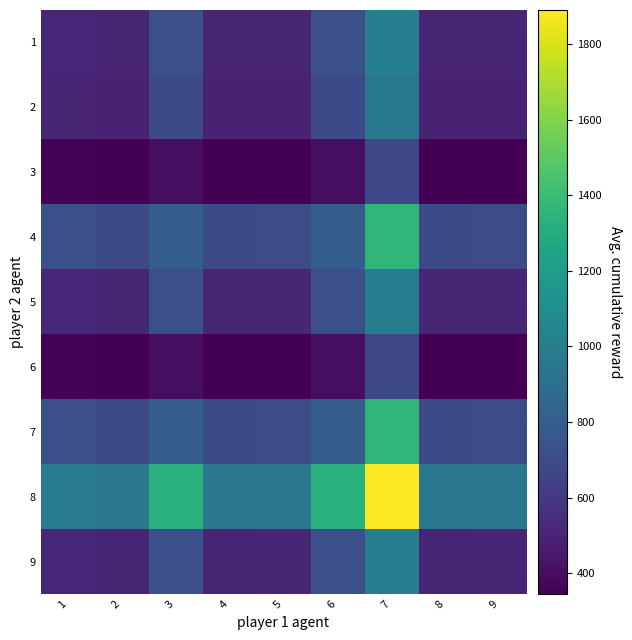

Reading left to right, list all the values displayed in this chart.

1: 1=523.6	2=508.5	3=724.8	4=507.0	5=511.2	6=724.8	7=1002.8	8=509.5	9=512.0
2: 1=508.4	2=493.2	3=694.2	4=491.8	5=496.0	6=694.2	7=972.2	8=494.2	9=496.8
3: 1=361.2	2=346.1	3=400.0	4=344.6	5=348.9	6=400.0	7=678.0	8=347.1	9=349.6
4: 1=722.5	2=692.2	3=800.0	4=689.2	5=697.8	6=800.0	7=1356.0	8=694.2	9=699.2
5: 1=523.1	2=508.0	3=723.8	4=506.5	5=510.8	6=723.8	7=1001.8	8=509.0	9=511.5
6: 1=361.2	2=346.1	3=400.0	4=344.6	5=348.9	6=400.0	7=678.0	8=347.1	9=349.6
7: 1=722.5	2=692.2	3=800.0	4=689.2	5=697.8	6=800.0	7=1356.0	8=694.2	9=699.2
8: 1=989.5	2=959.2	3=1334.0	4=956.2	5=964.8	6=1334.0	7=1890.0	8=961.2	9=966.2
9: 1=521.6	2=506.5	3=720.8	4=505.0	5=509.2	6=720.8	7=998.8	8=507.5	9=510.0